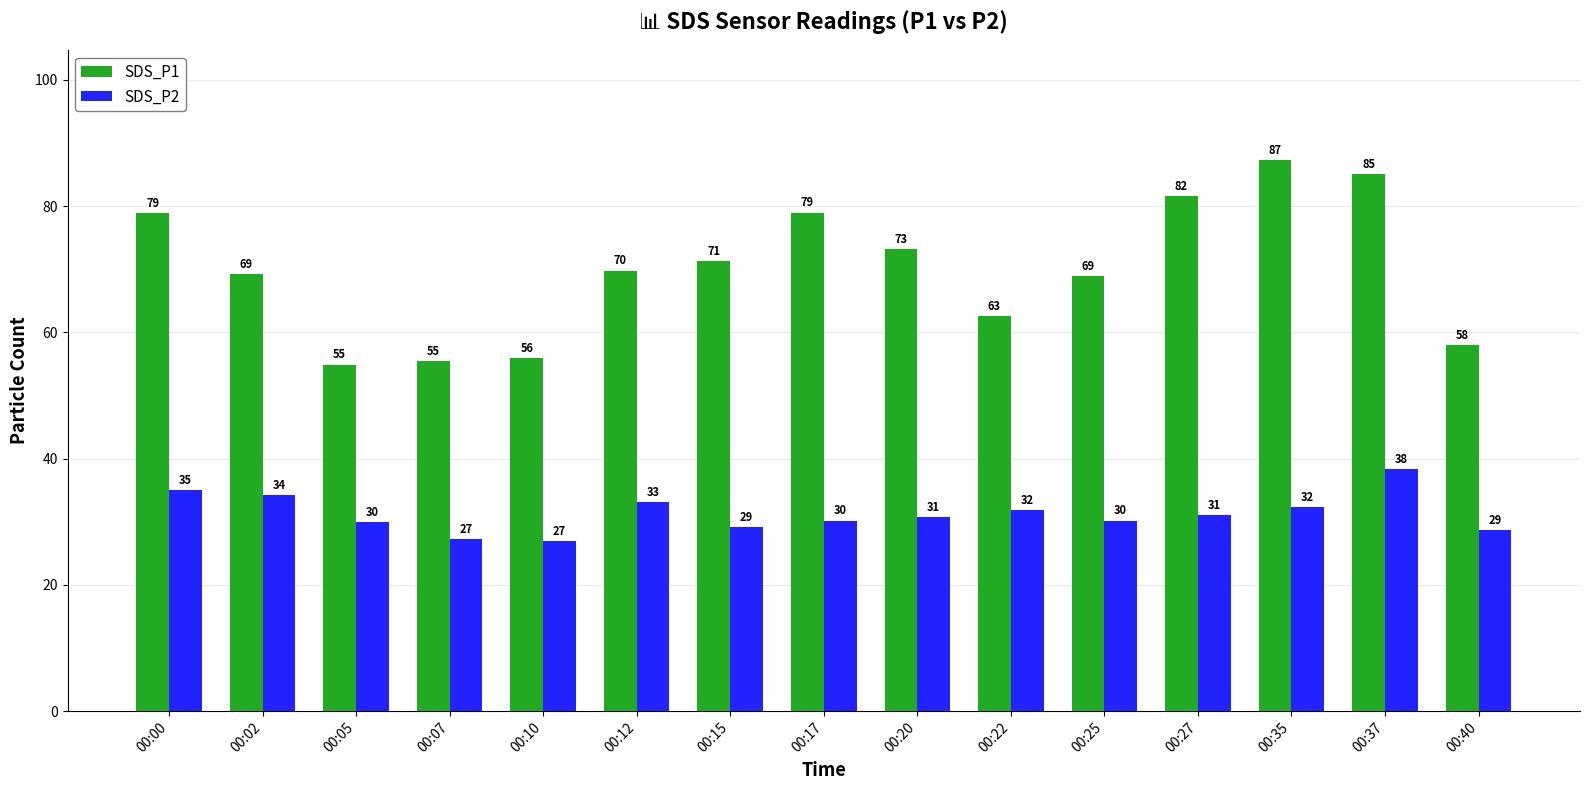

What is the difference between the maximum and minimum values in the SDS_P1 series?

32.4